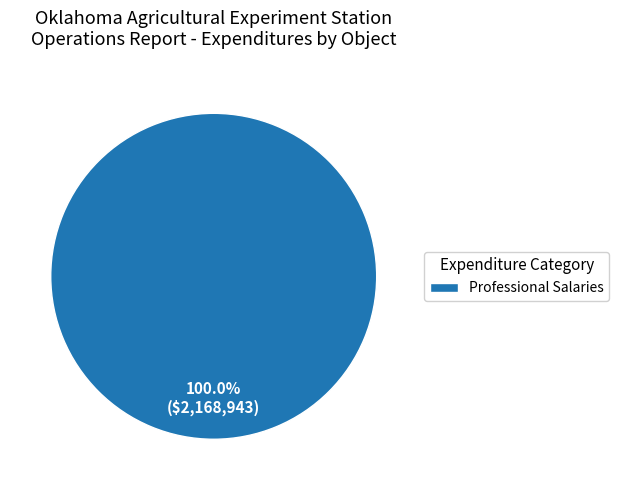

Rank the categories by value from lowest to highest.

Professional Salaries